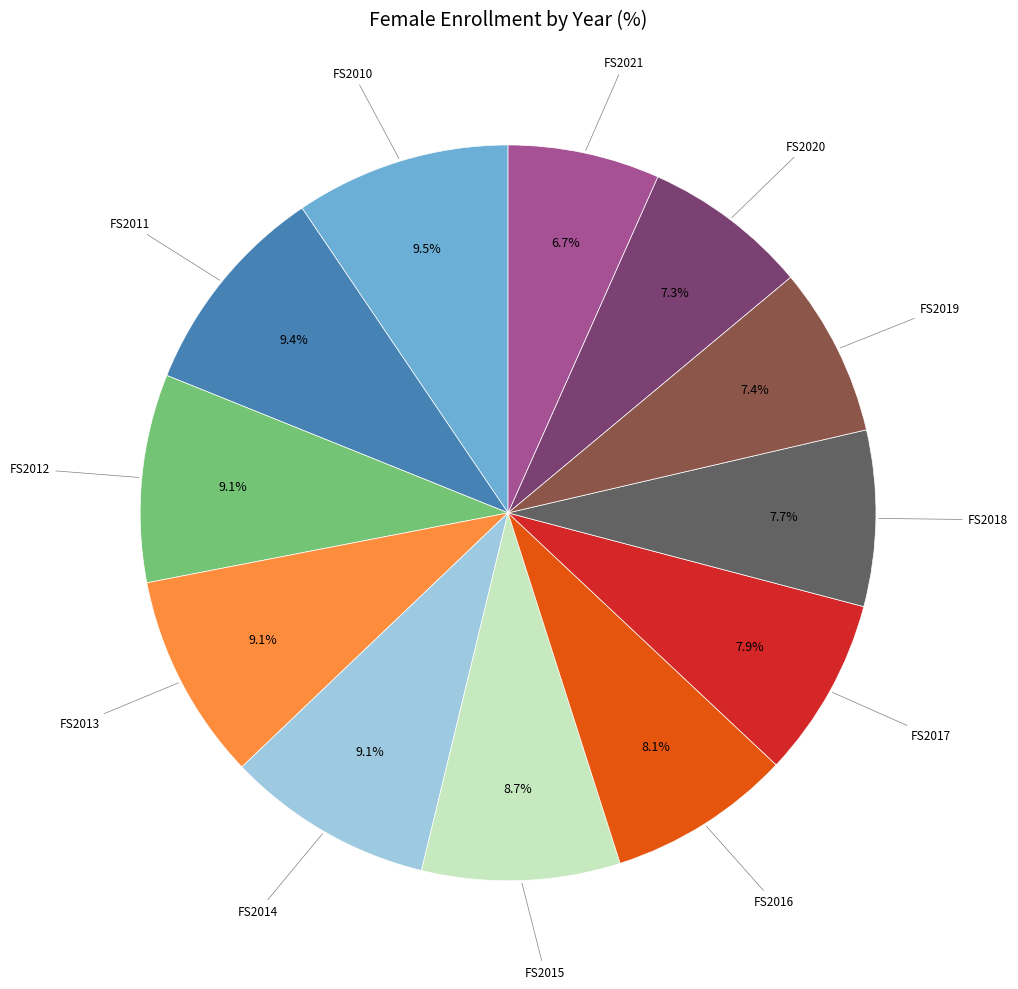

Is there a majority slice in this chart?

No